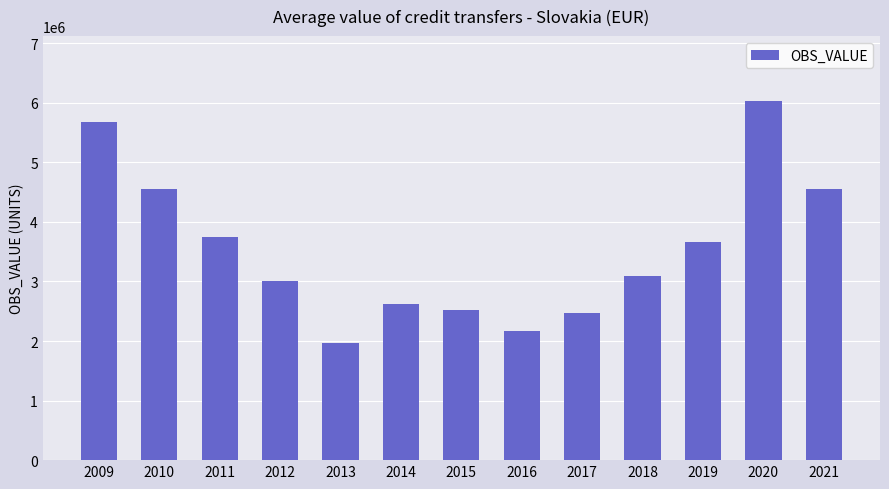

Which label corresponds to the largest value in the chart?

2020